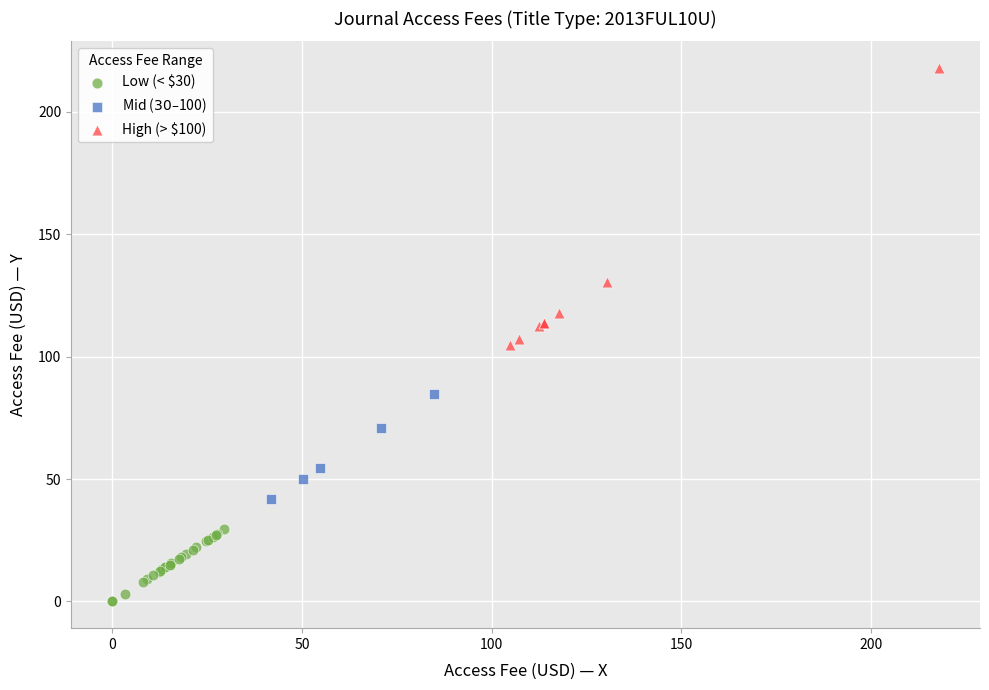

Which series reaches the minimum Y coordinate?

Low (< $30)